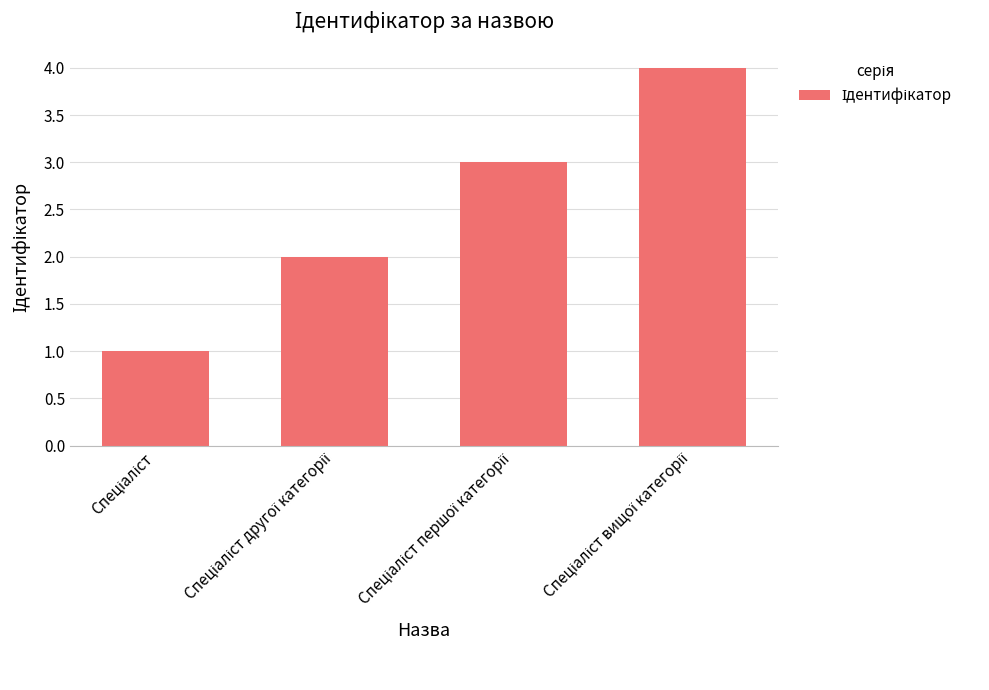

What is the greatest value displayed?

4